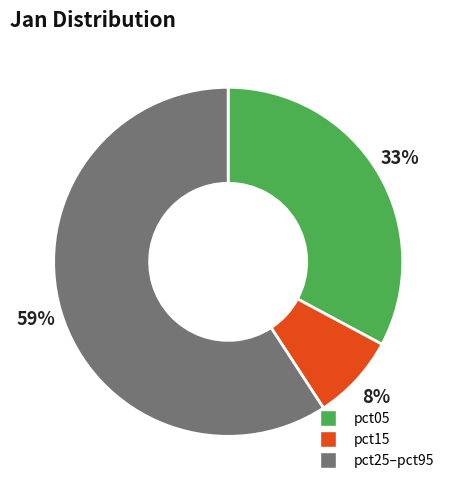

To the nearest percent, what is the average slice percentage?

33%